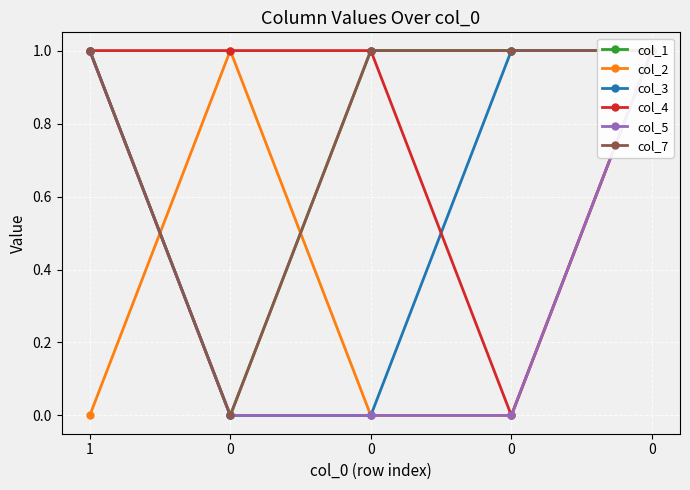

What is the sum of the col_1 values at 1 and 0?

1